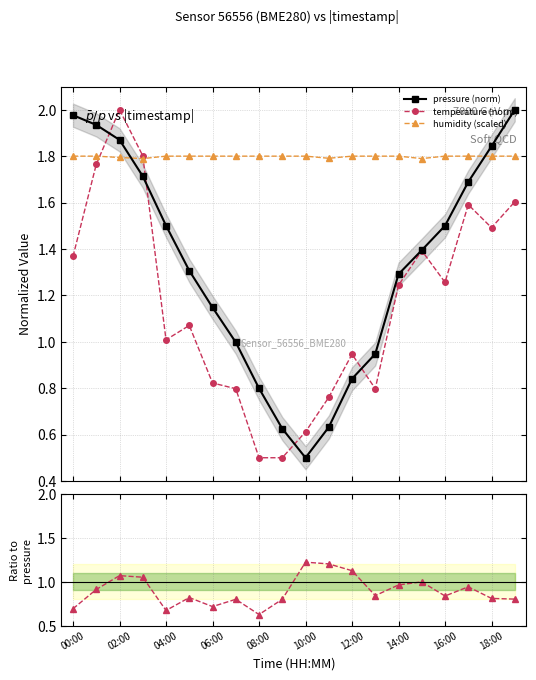

True or false: humidity (scaled) and temp/pressure cross at least once.

False